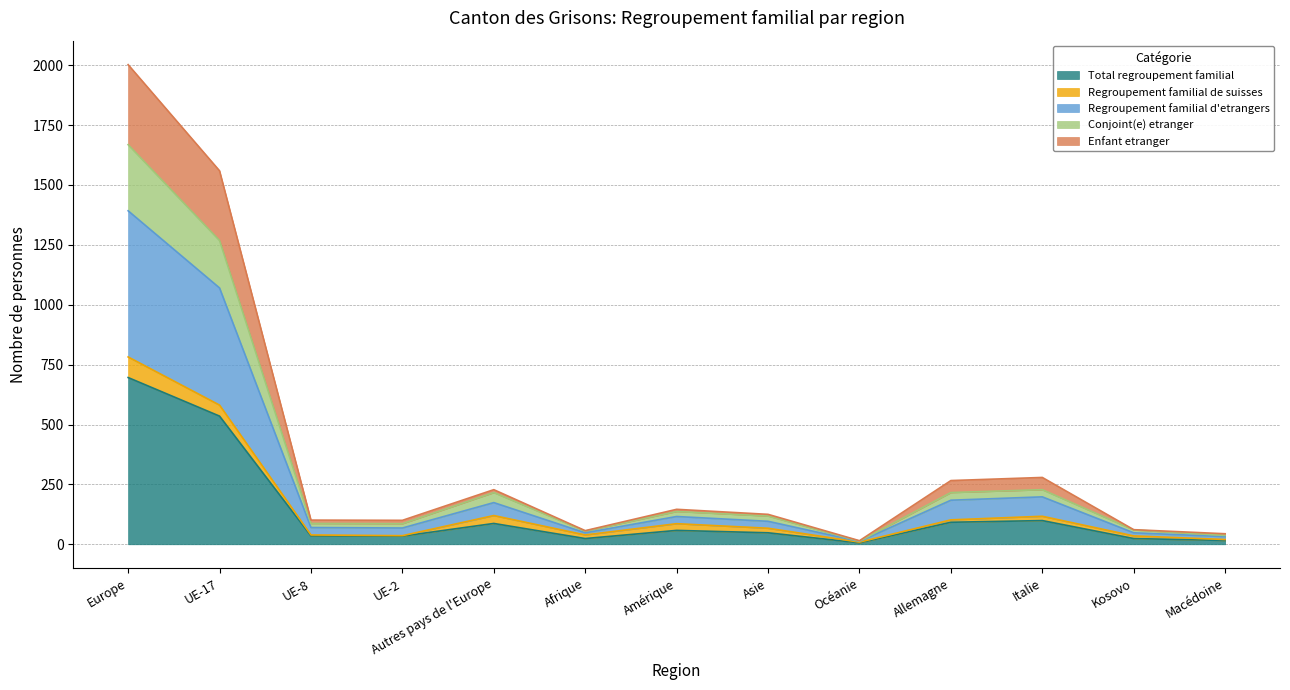

At which label does Total regroupement familial reach its peak?

Europe